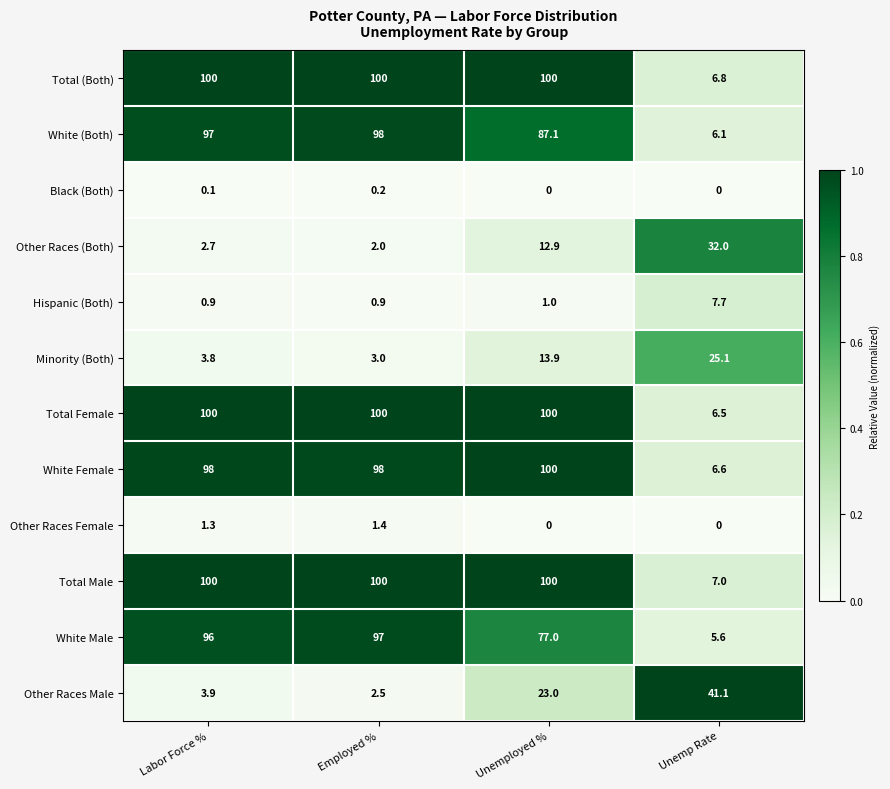

What is the greatest value displayed?

100.0